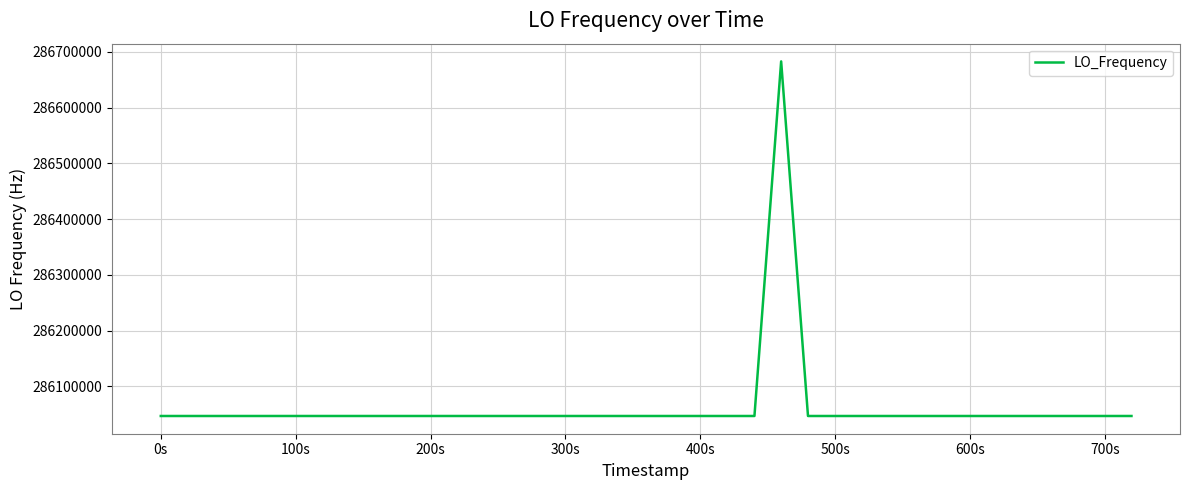

What is the minimum value shown in the chart?

286046995.0